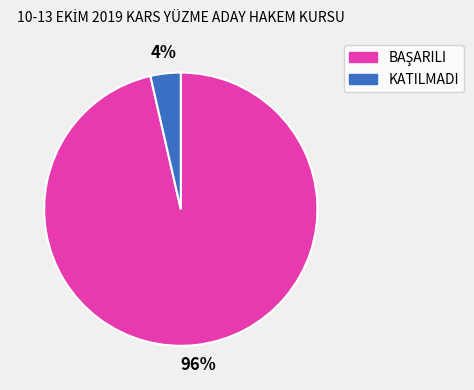

What percentage is the KATILMADI slice, to the nearest percent?

4%